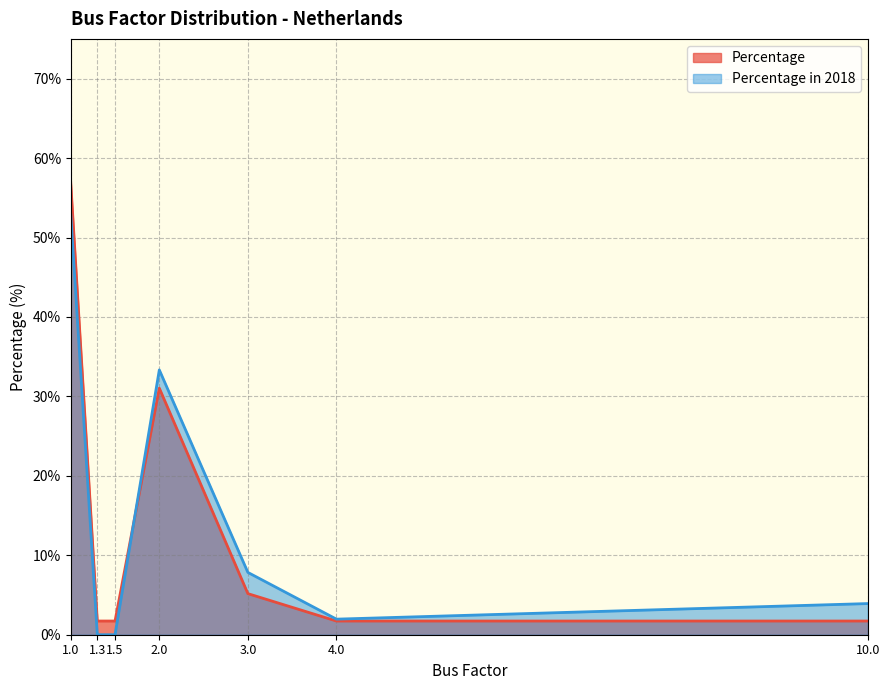

Which series ends up on top after the final intersection of Percentage and Percentage in 2018?

Percentage in 2018